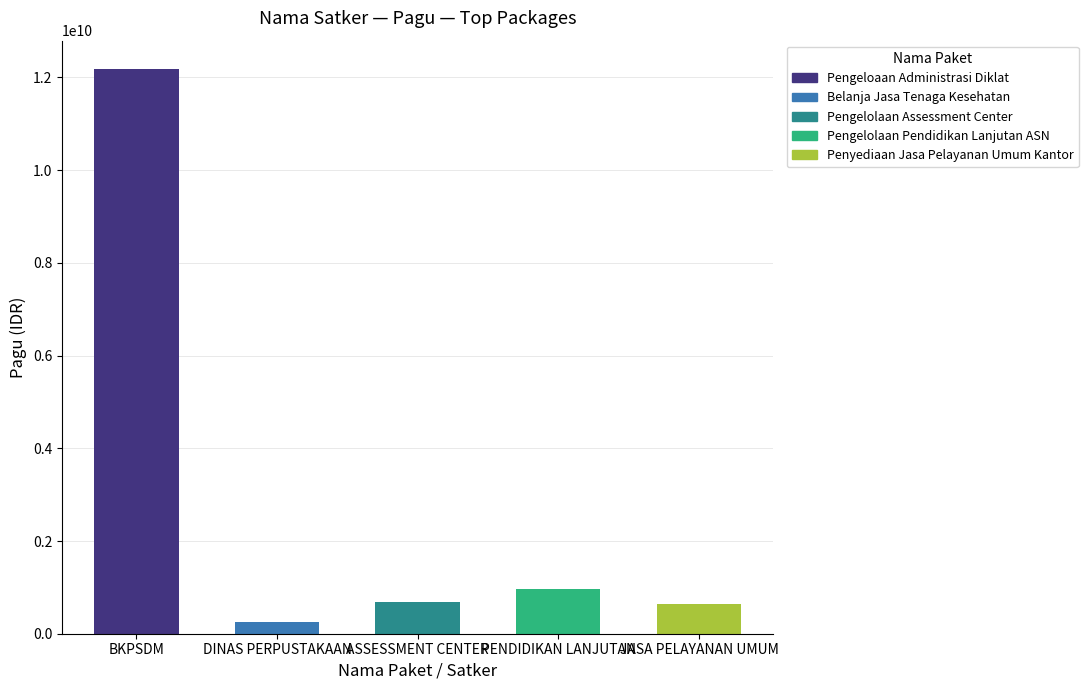

What is the difference between the second highest and second lowest values?

325680000